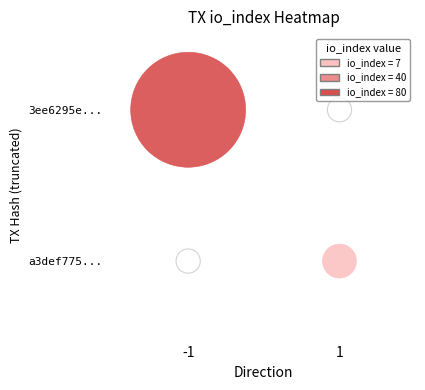

Between direction and io_index, which is larger?

io_index